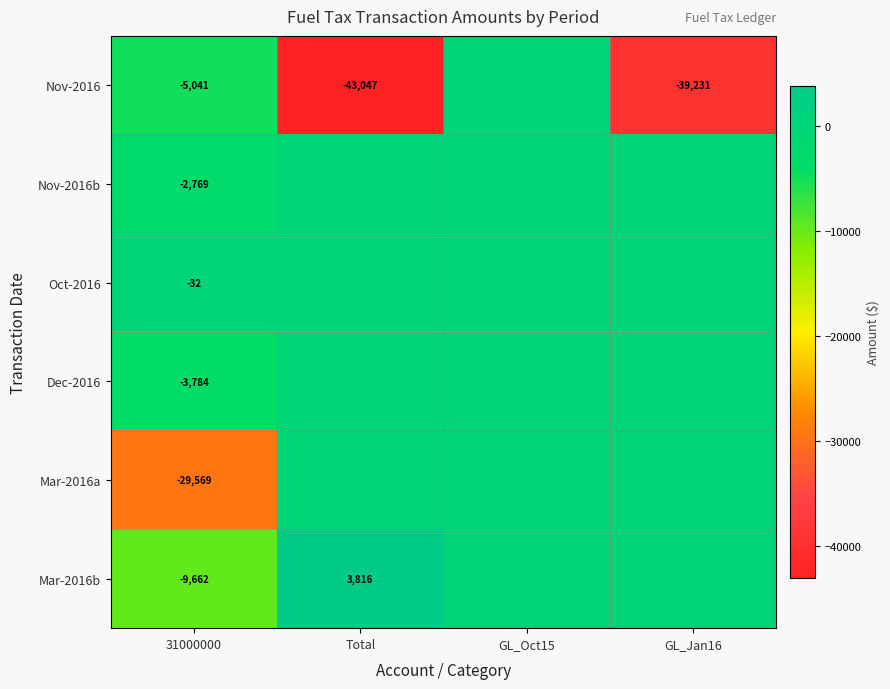

At which category does the chart reach its minimum across all series?

Total